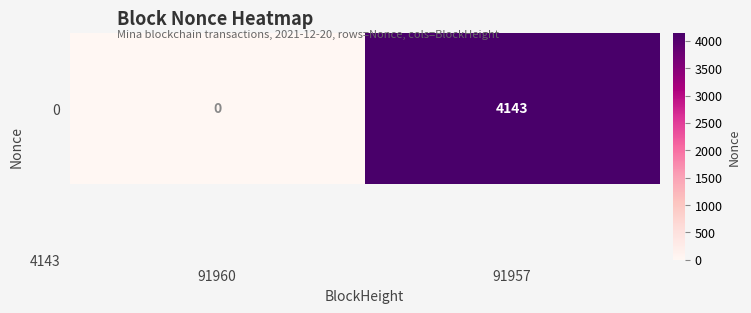

What is the greatest value displayed?

4143